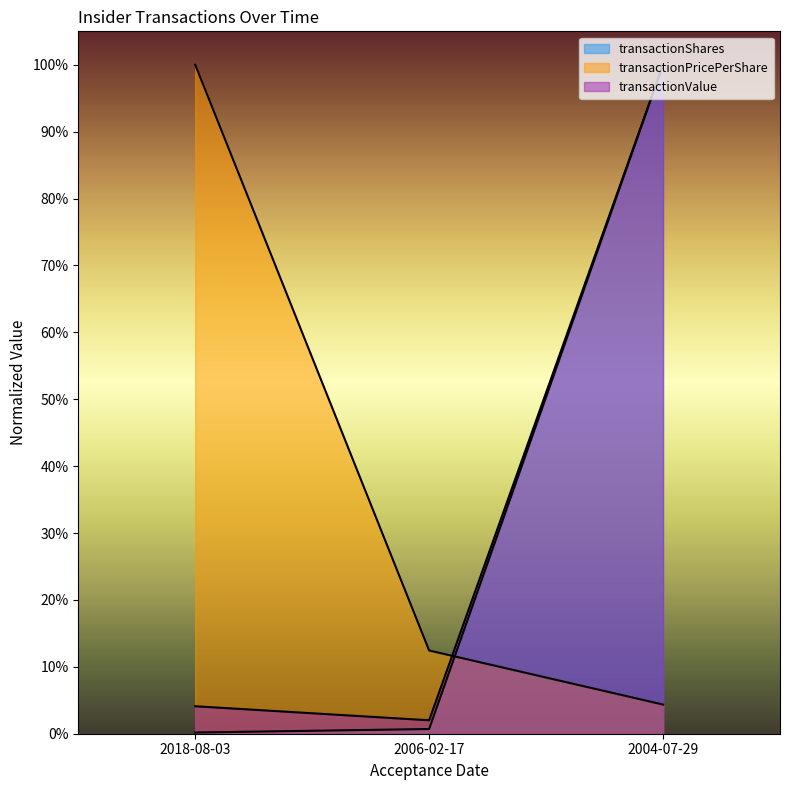

What is the sum of the transactionShares values at 2006-02-17 and 2004-07-29?

1.0